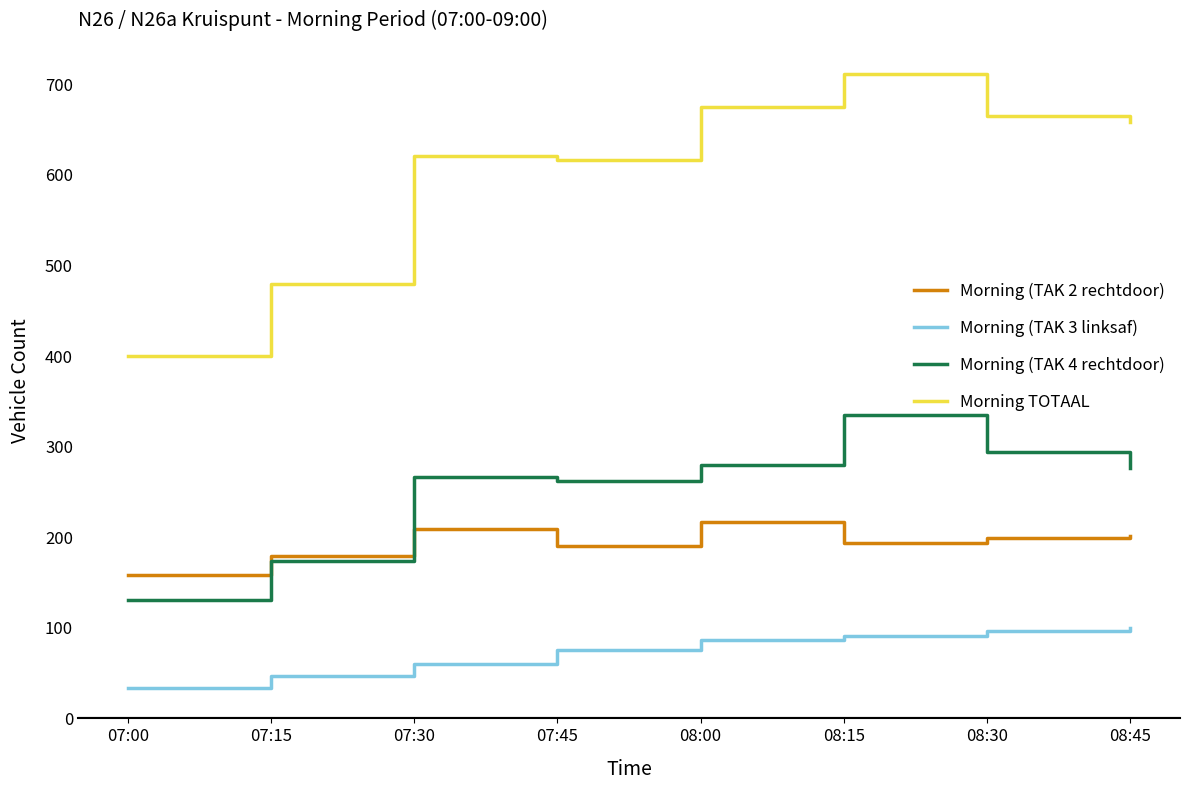

Is this an area chart (filled region under the line)?

No